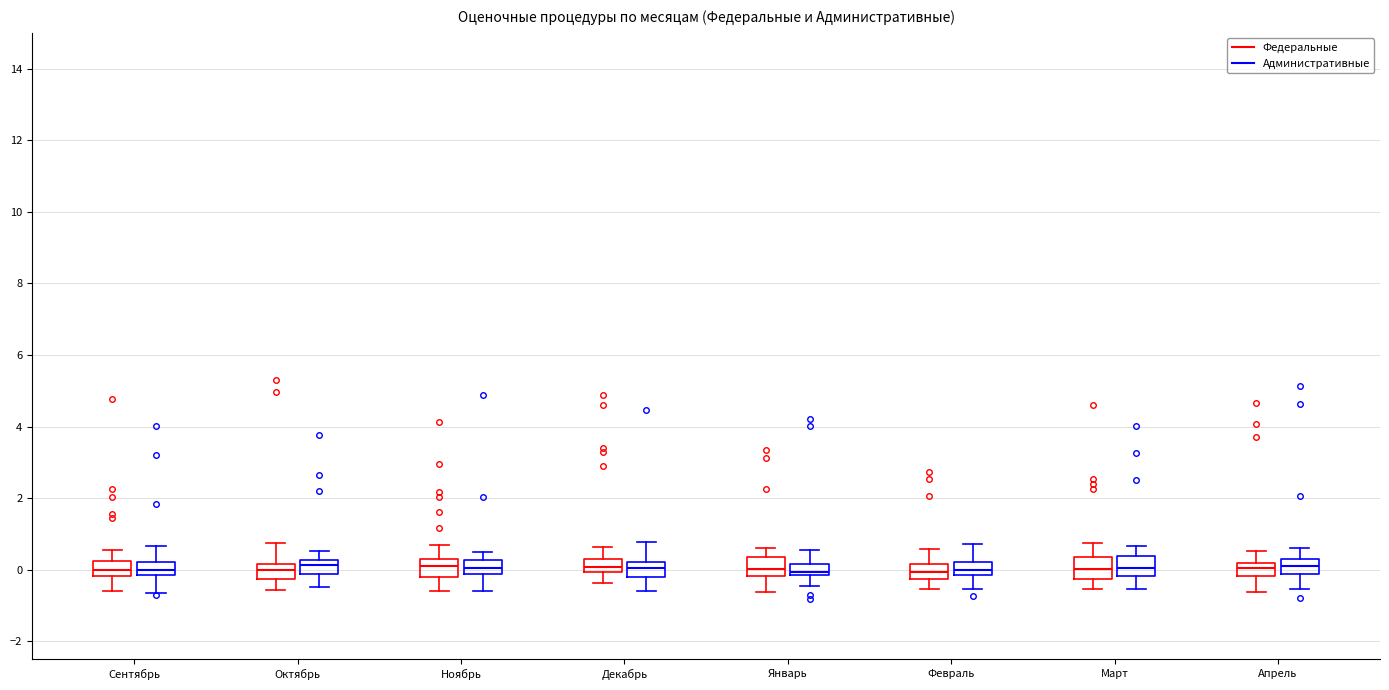

Where is the upper edge of the box for Сентябрь (Административные) on the y-axis? The values are not printed on the chart, so give them approximately, as read against the axis.

0.2